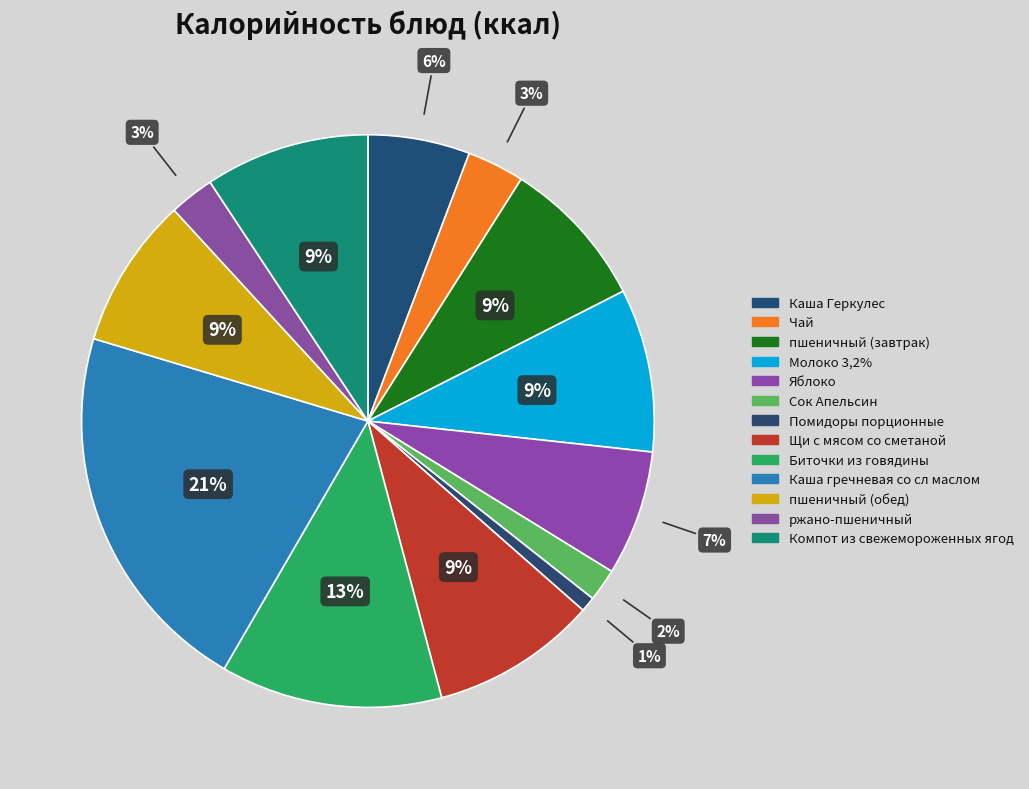

Does any single category account for the majority?

No